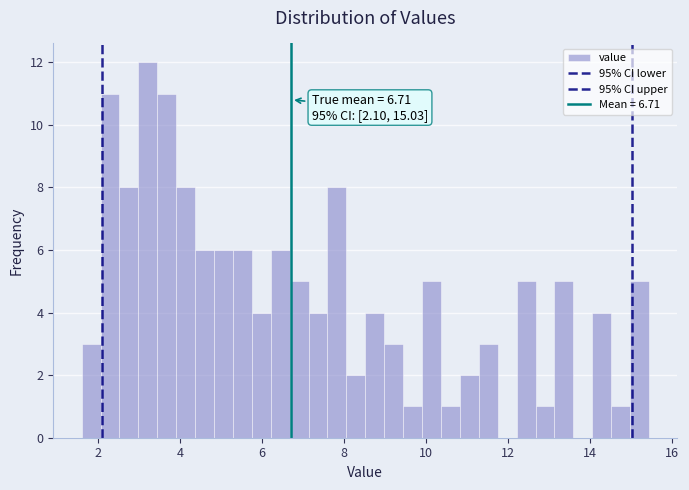

Read against the x-axis, roughly where is the centre of the tallest bar?

3.2